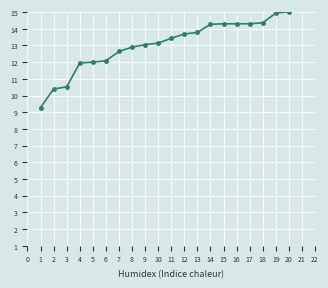

What is the value of the BCN MR (%) point at the 10th from the left?

13.1